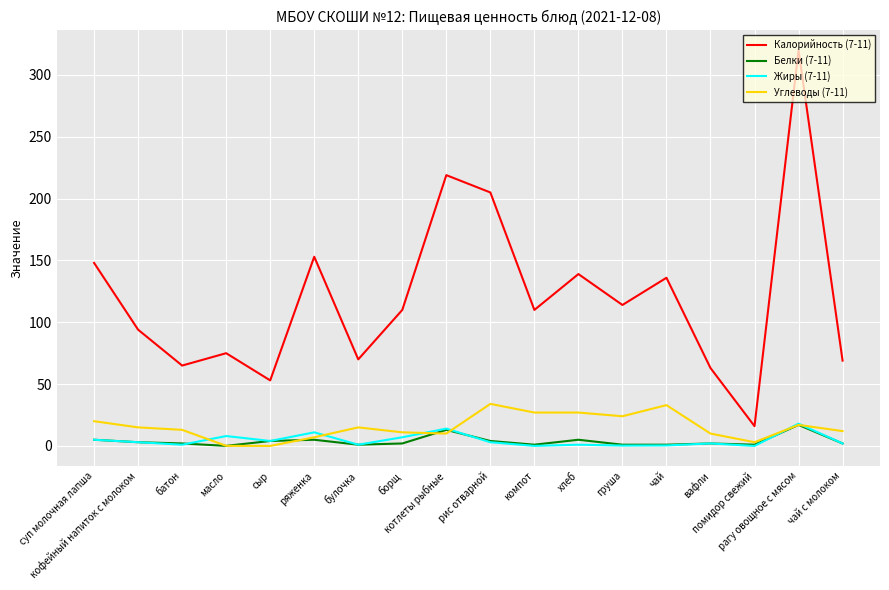

At which category is the sum across all series the highest?

рагу овощное с мясом